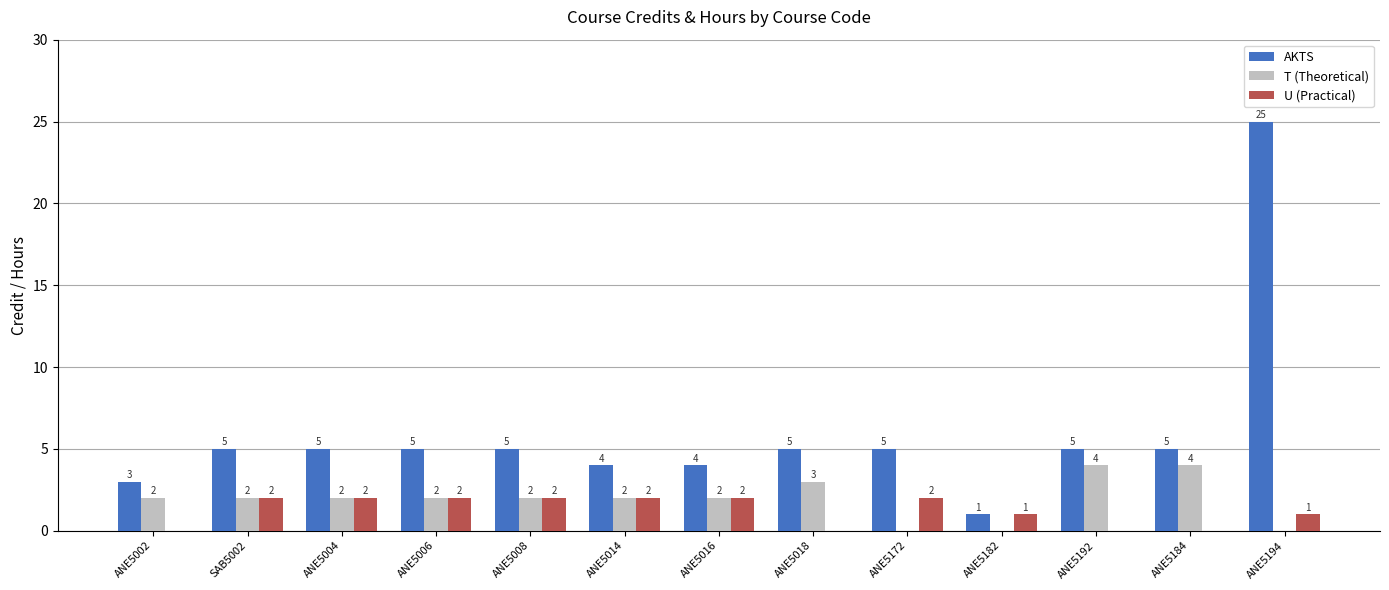

Does the chart contain stacked bars?

No